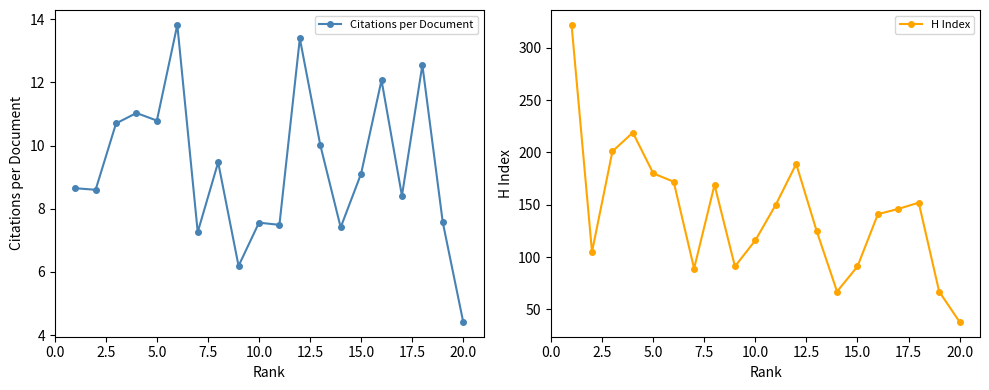

Rank the series by their average value, from lowest to highest.

Citations per Document, H Index